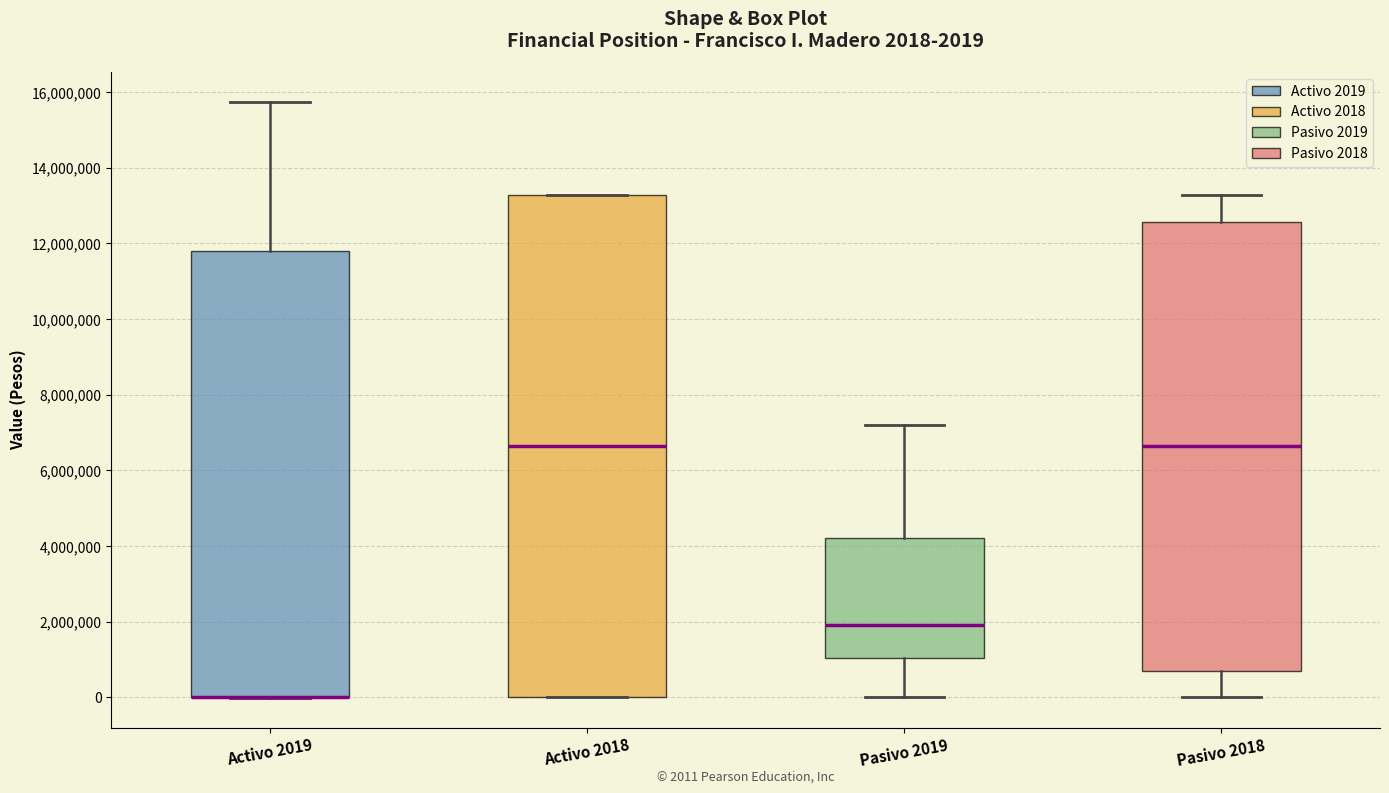

Which box is the tallest, from its lower edge to its upper edge?

Activo 2018